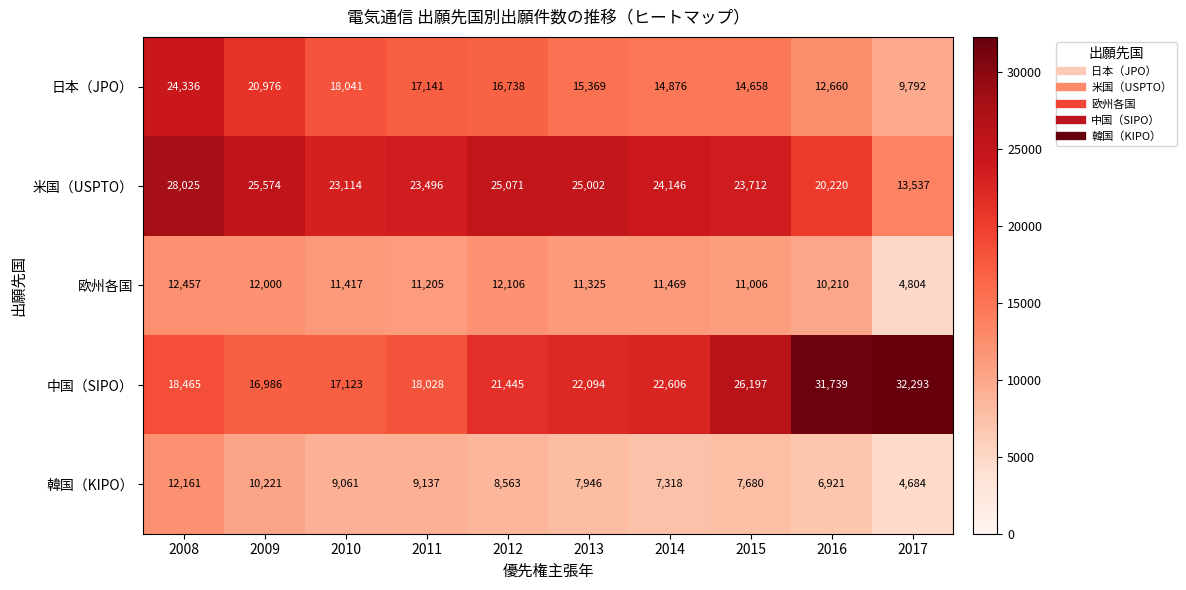

At 2013, list the series in order from largest to smallest.

米国（USPTO）, 中国（SIPO）, 日本（JPO）, 欧州各国, 韓国（KIPO）